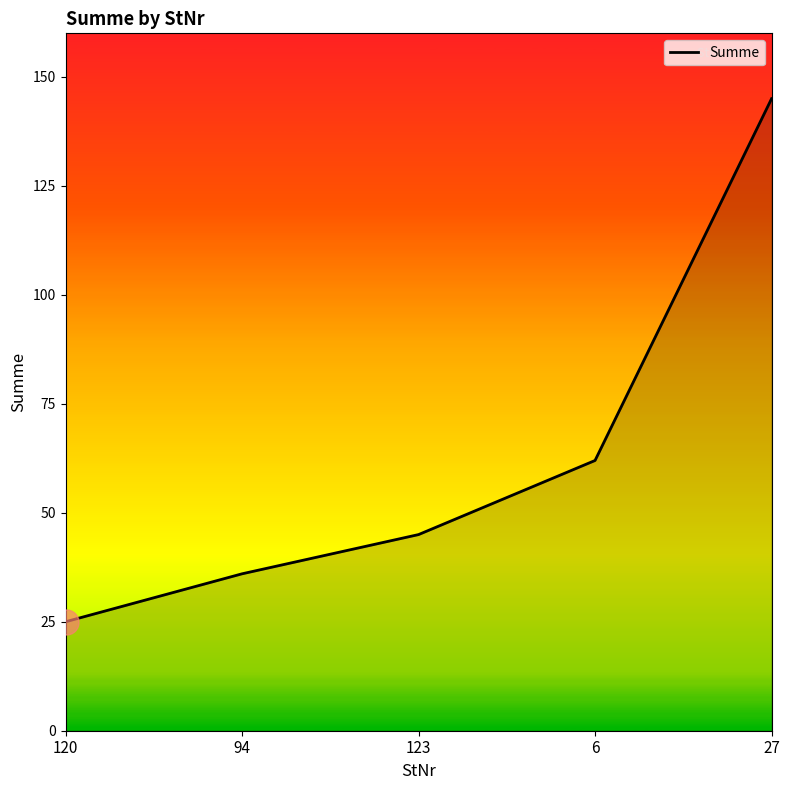

List the labels in order of value, largest first.

27, 6, 123, 94, 120